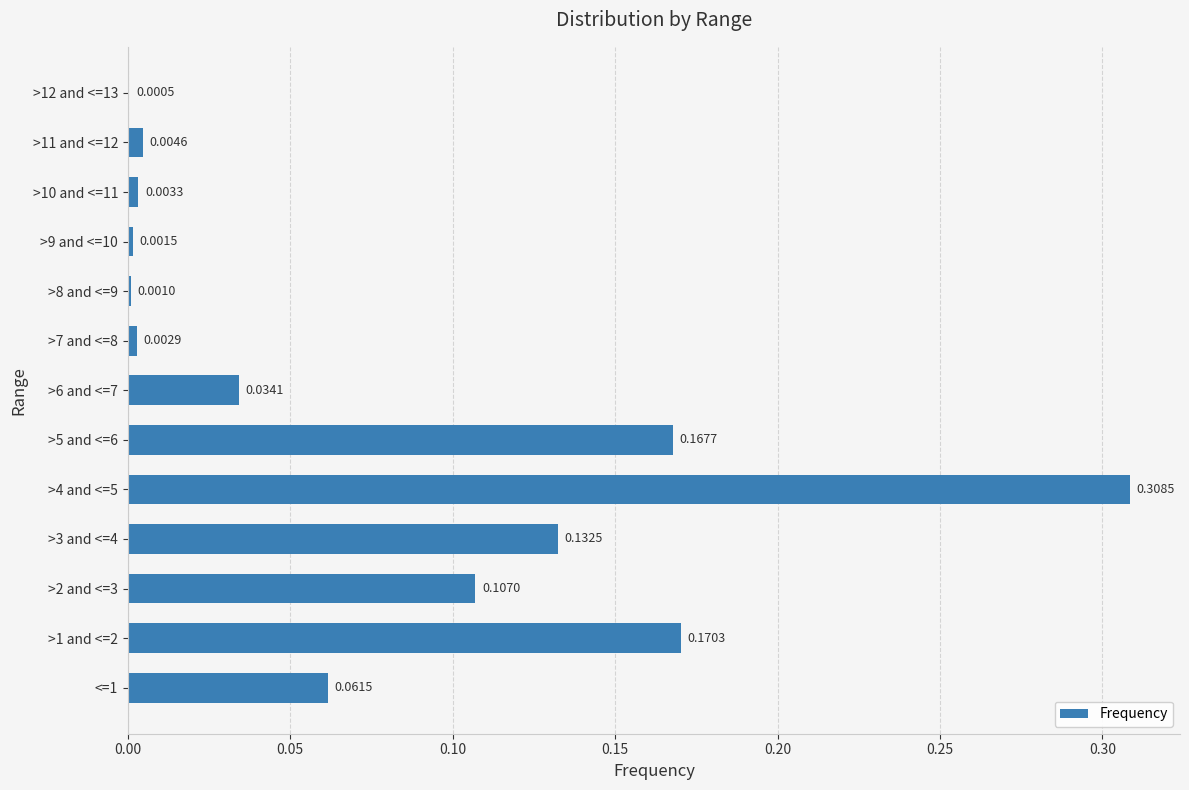

Which has a higher value, >11 and <=12 or >5 and <=6?

>5 and <=6